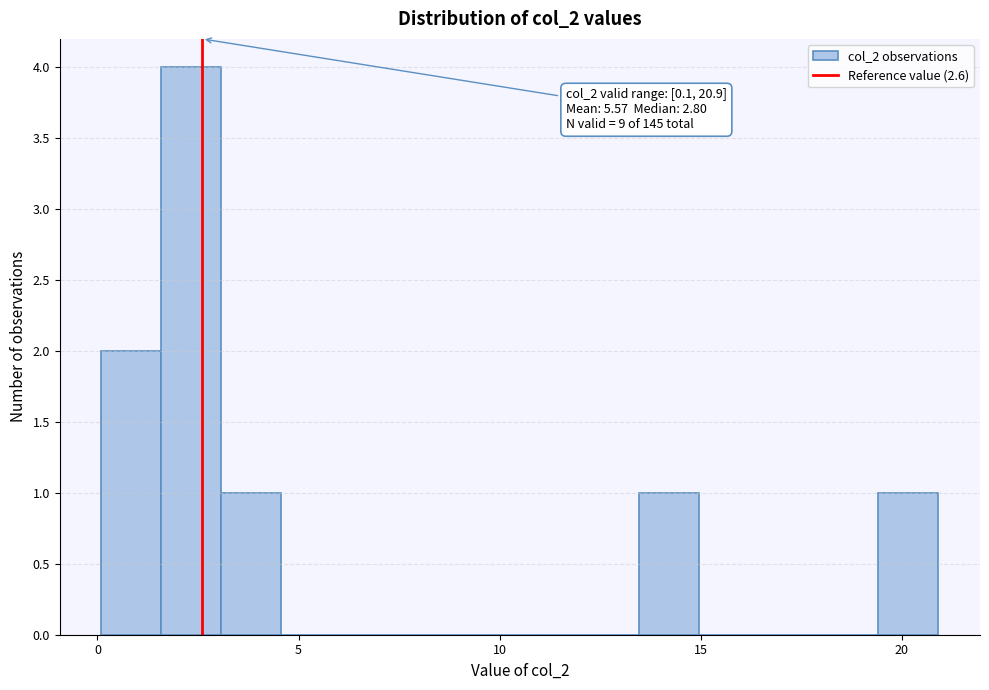

Read against the x-axis, roughly where is the centre of the tallest bar?

2.5